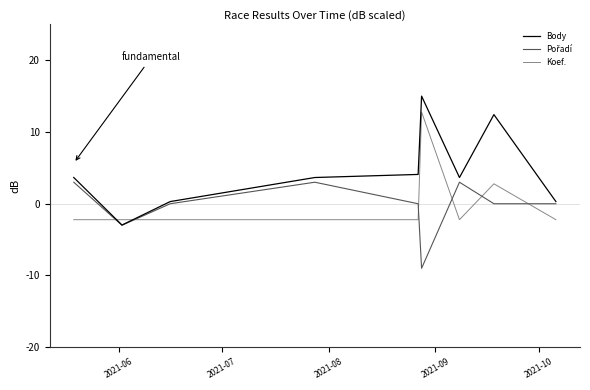

Which series ends up on top after the final intersection of Body and Koef.?

Body